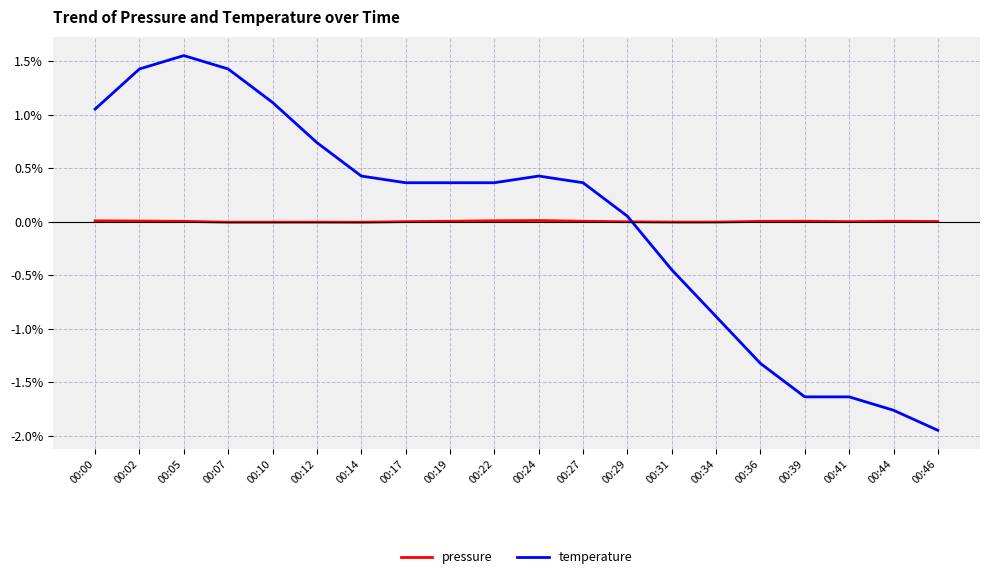

True or false: temperature and pressure cross at least once.

True